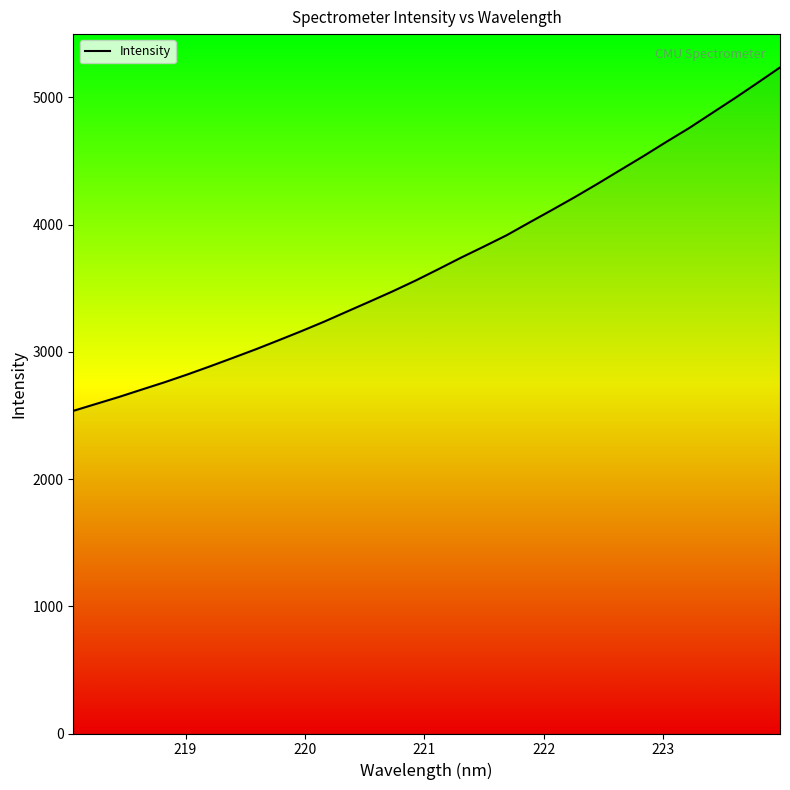

What is the maximum value shown in the chart?

5236.4